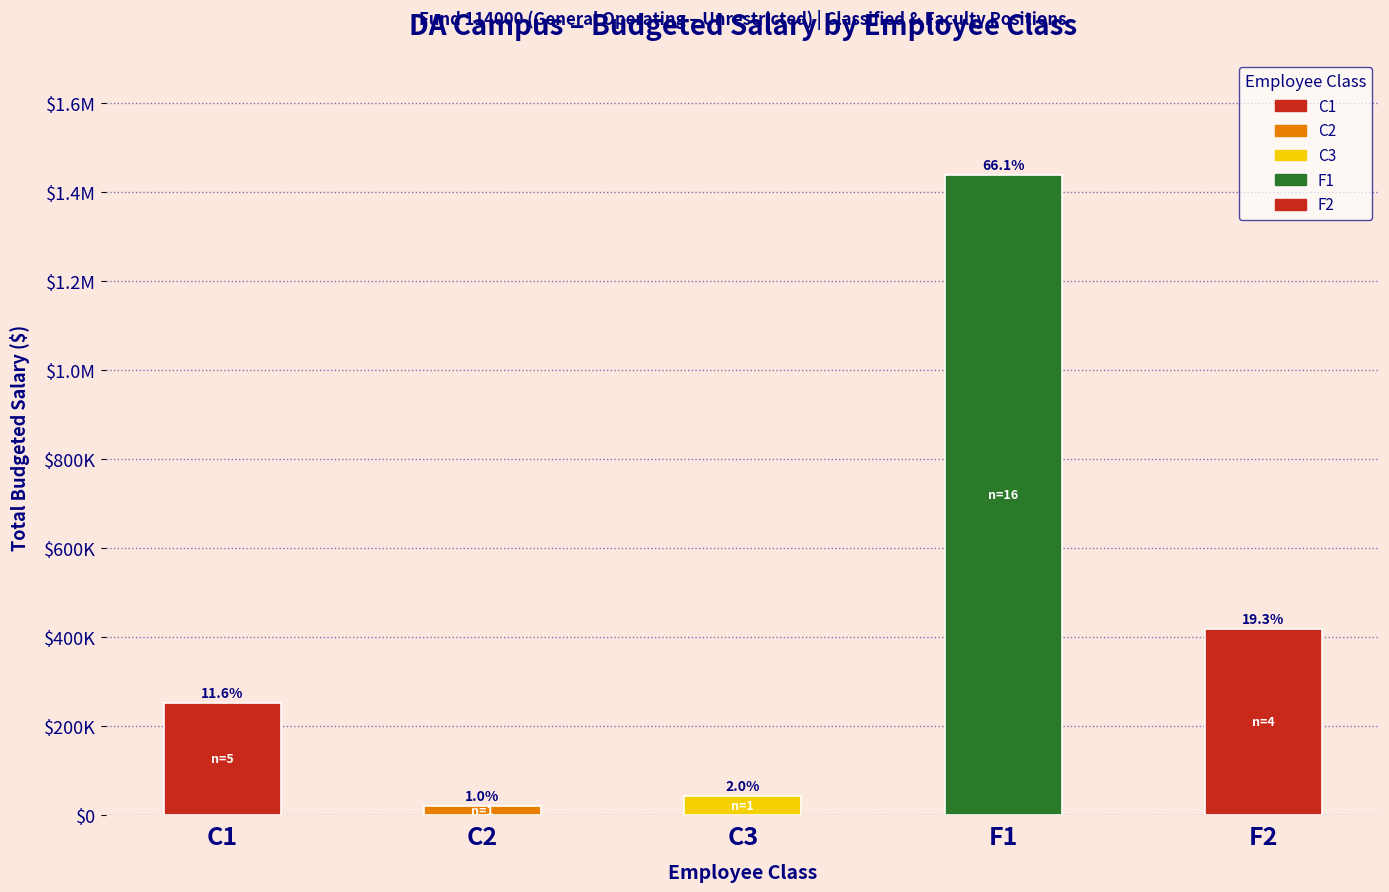

What is the difference between the maximum and second lowest values?

1394555.0